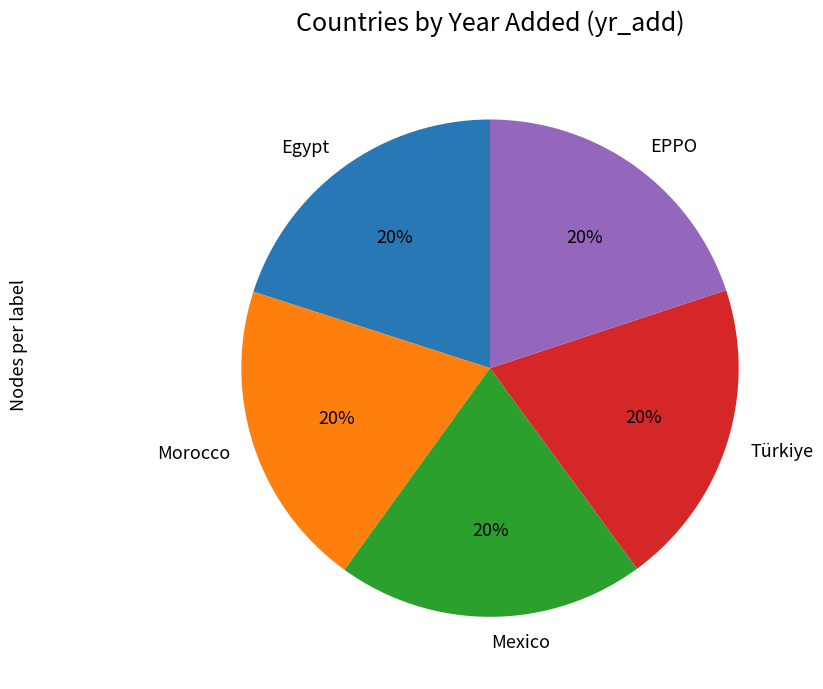

Does Egypt represent more than half of the total?

No